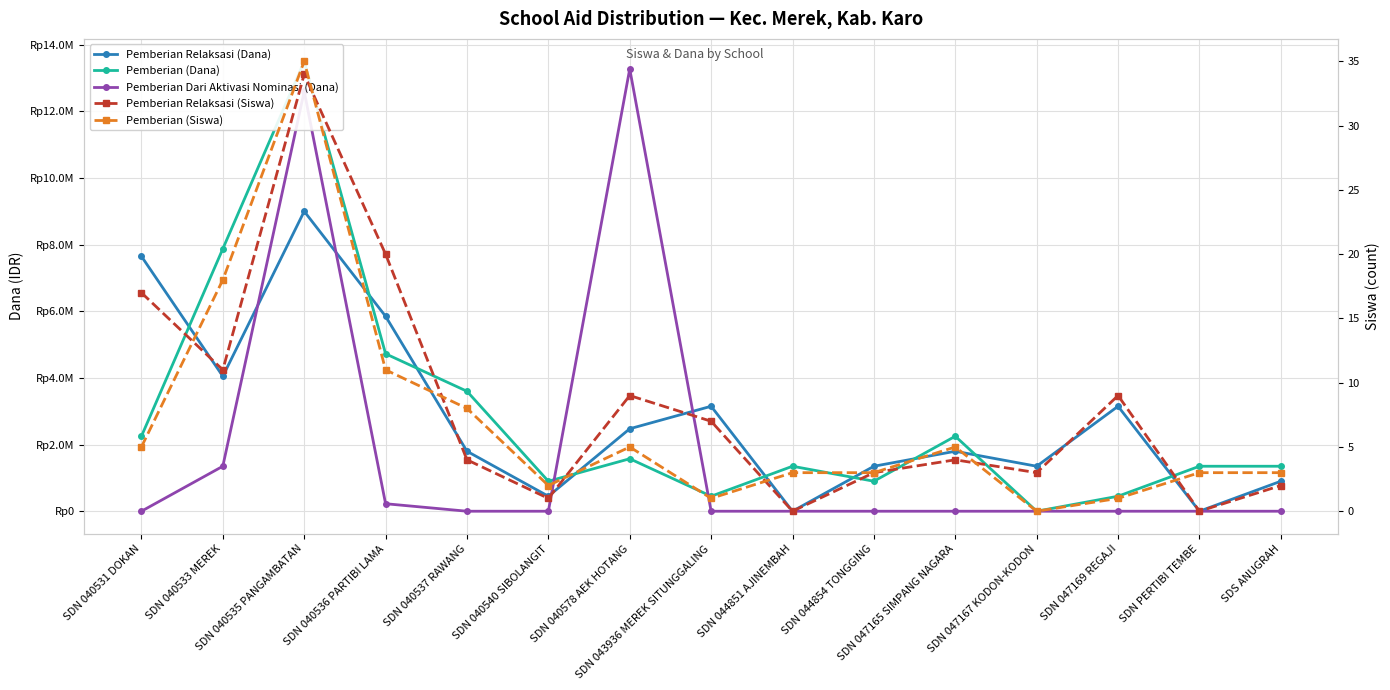

The Pemberian (Dana) series shows 7875000 at SDN 040533 MEREK. True or false?

True